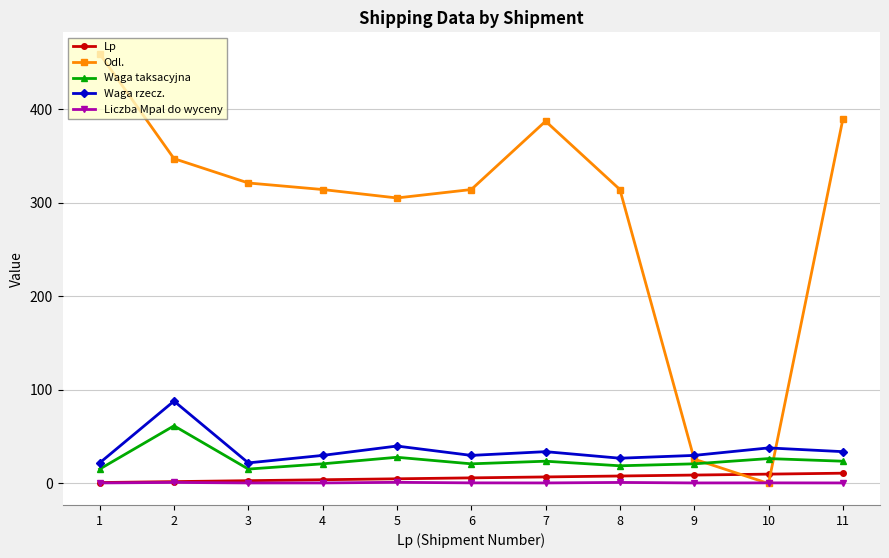

Which series has the largest range (max minus min)?

Odl.